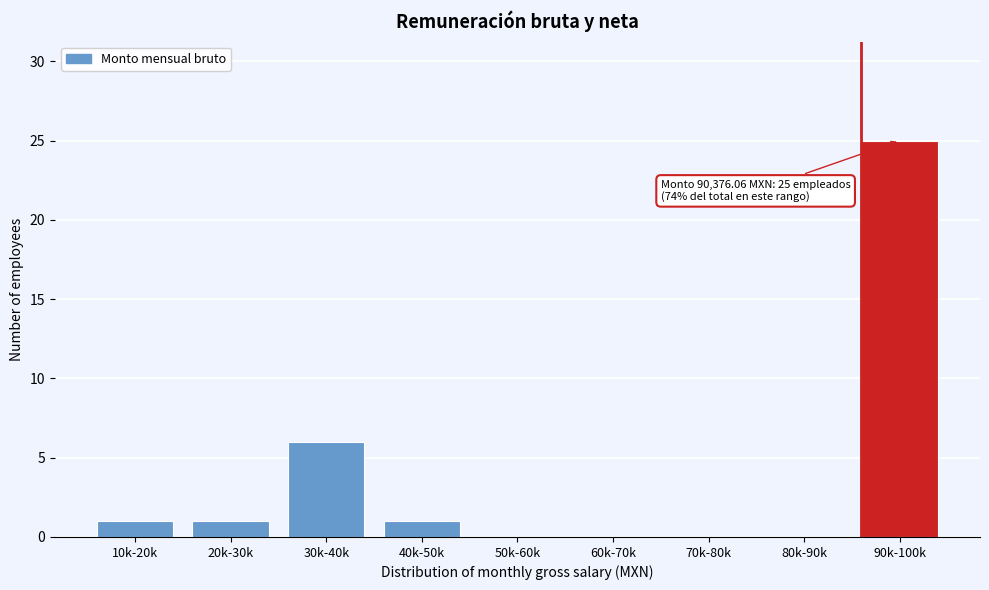

Reading left to right, extract all data points from this chart.

10k-20k=1	20k-30k=1	30k-40k=6	40k-50k=1	50k-60k=0	60k-70k=0	70k-80k=0	80k-90k=0	90k-100k=25